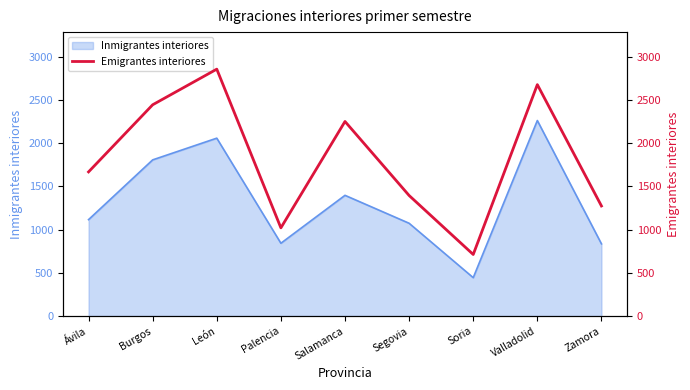

How many values exceed 1667?

4